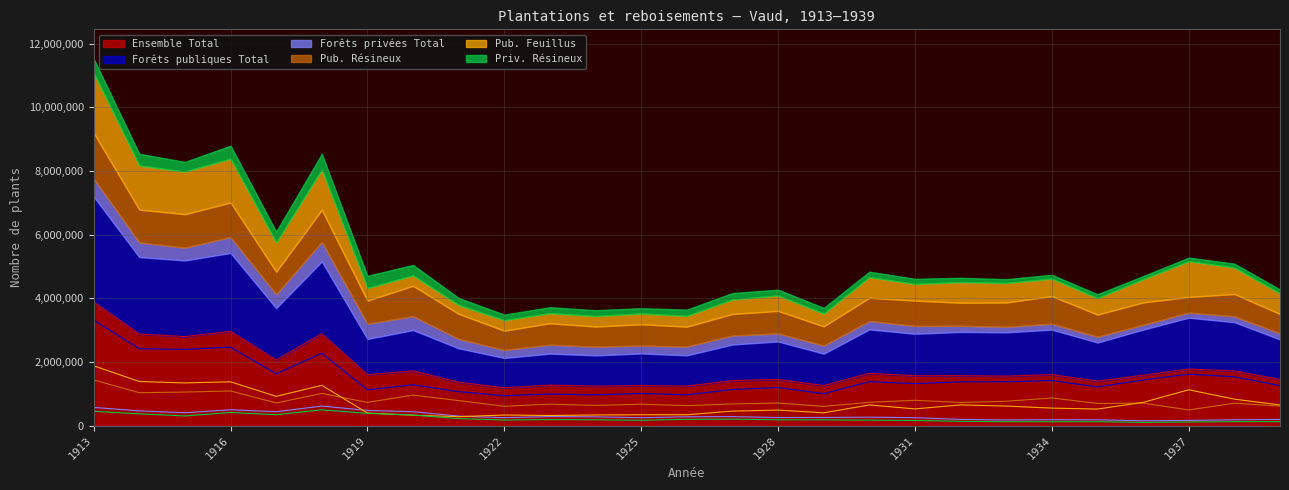

What is the value of the Priv. Résineux point at the 13th from the left?

166500